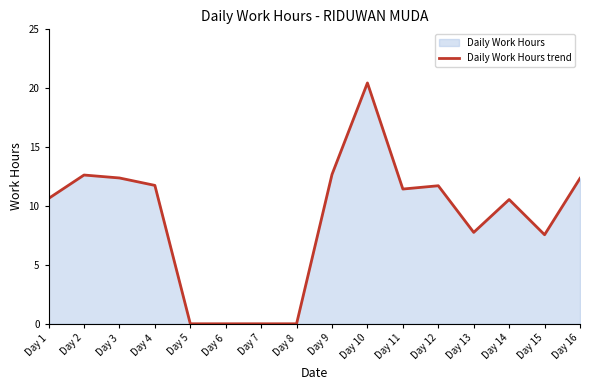

What is the value of the 3rd point from the left?

12.4